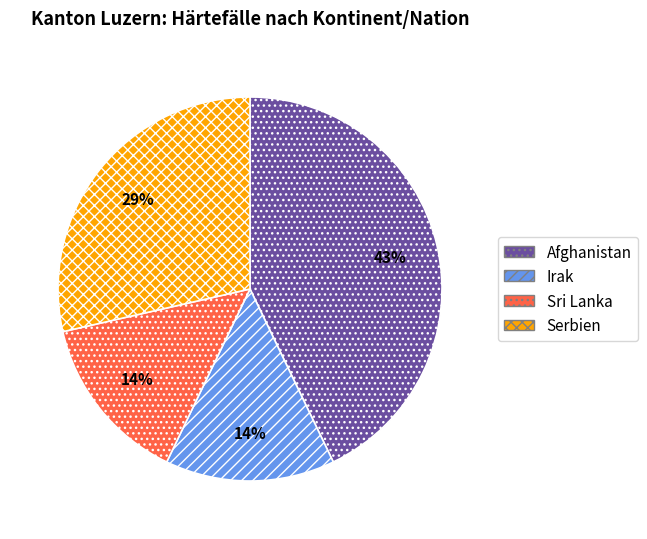

To the nearest percent, what is the combined percentage of Irak and Afghanistan?

57%